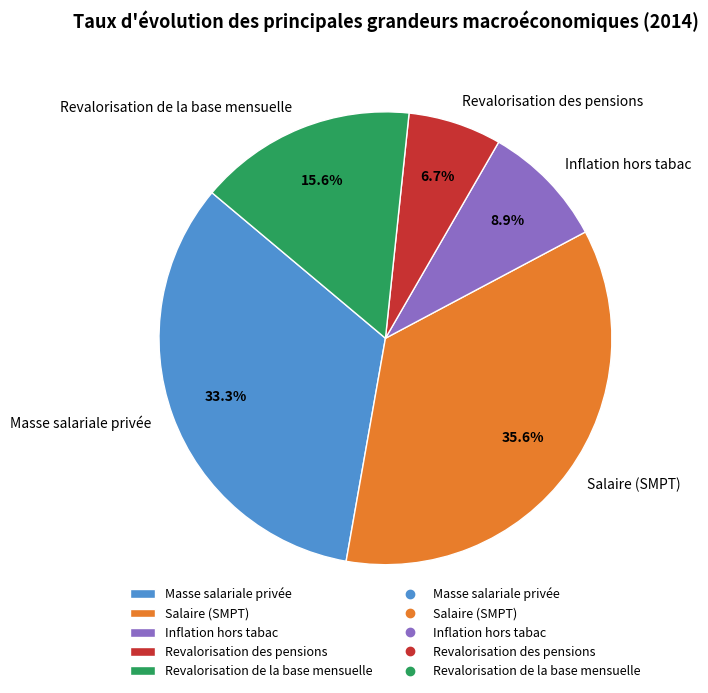

Is it true that Revalorisation de la base mensuelle is 25% of the pie?

False